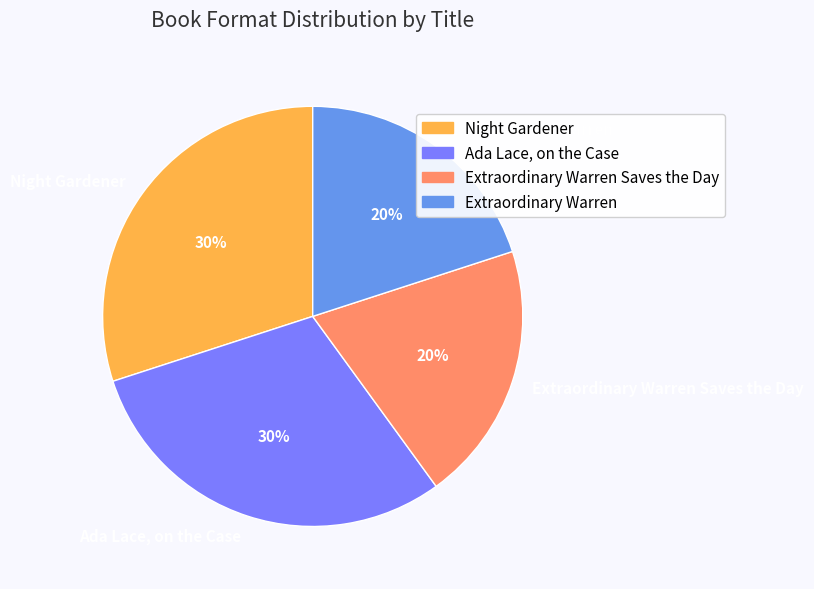

What is the ratio of the value at Night Gardener to the value at Extraordinary Warren Saves the Day?

1.5